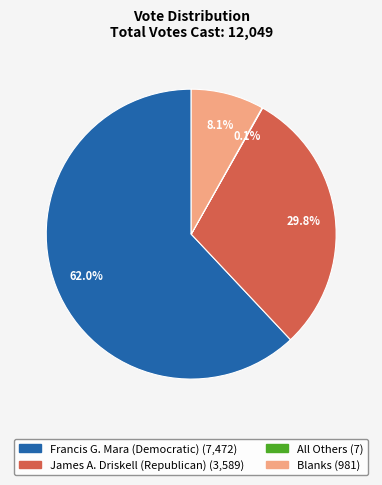

To the nearest percent, what percentage of the pie is Francis G. Mara (Democratic)?

62%